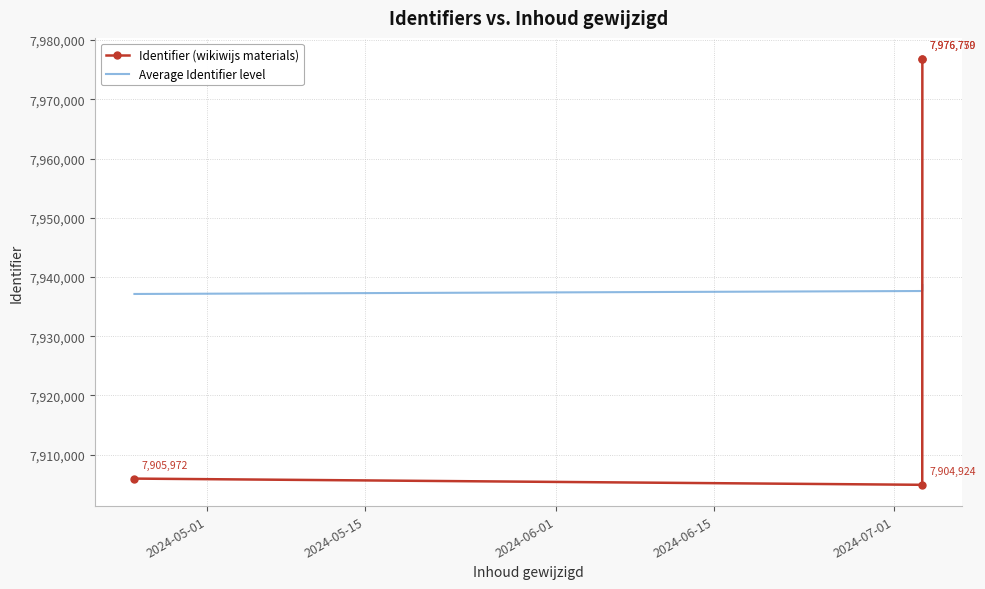

True or false: Average Identifier level has more than 2 points higher than both neighbors.

False